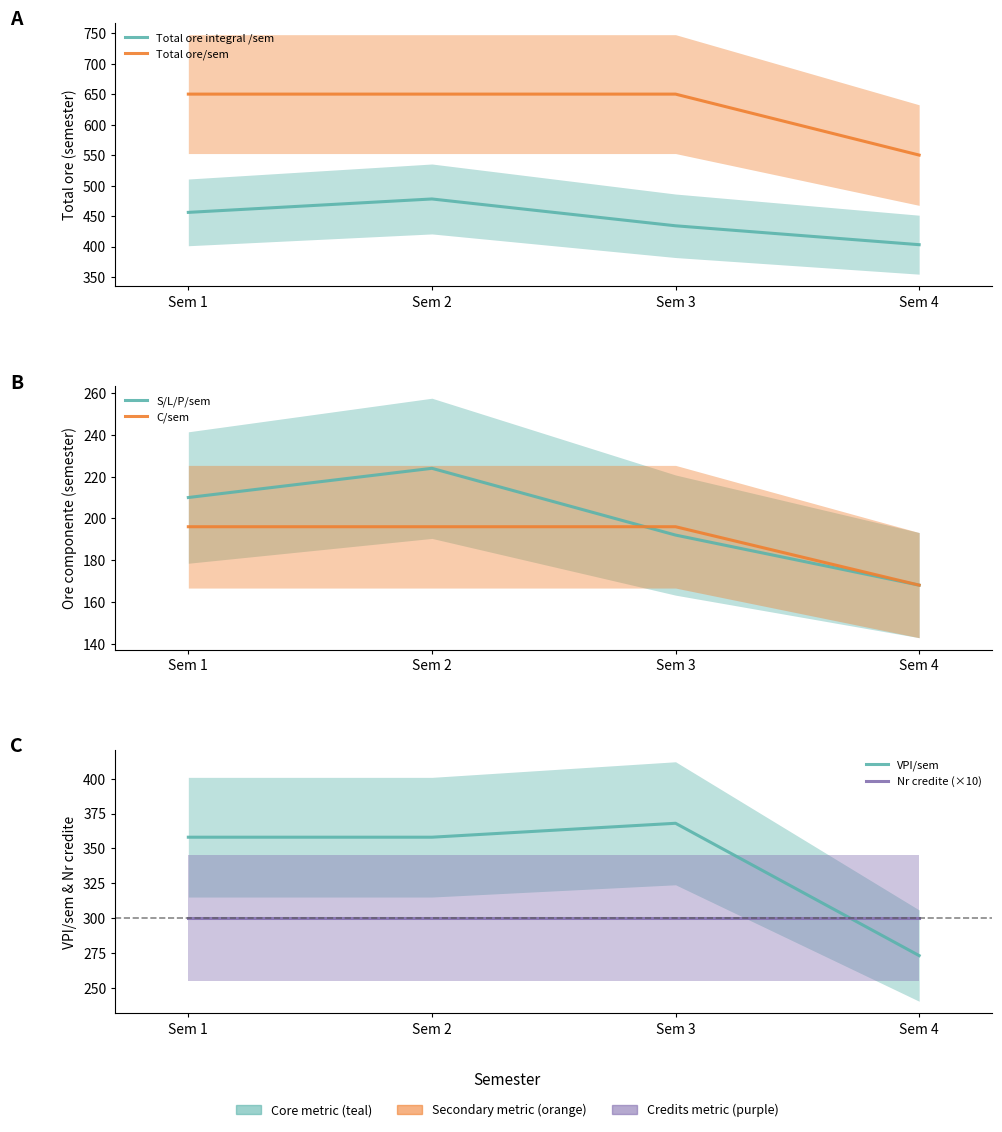

Does the chart have visible grid lines?

No